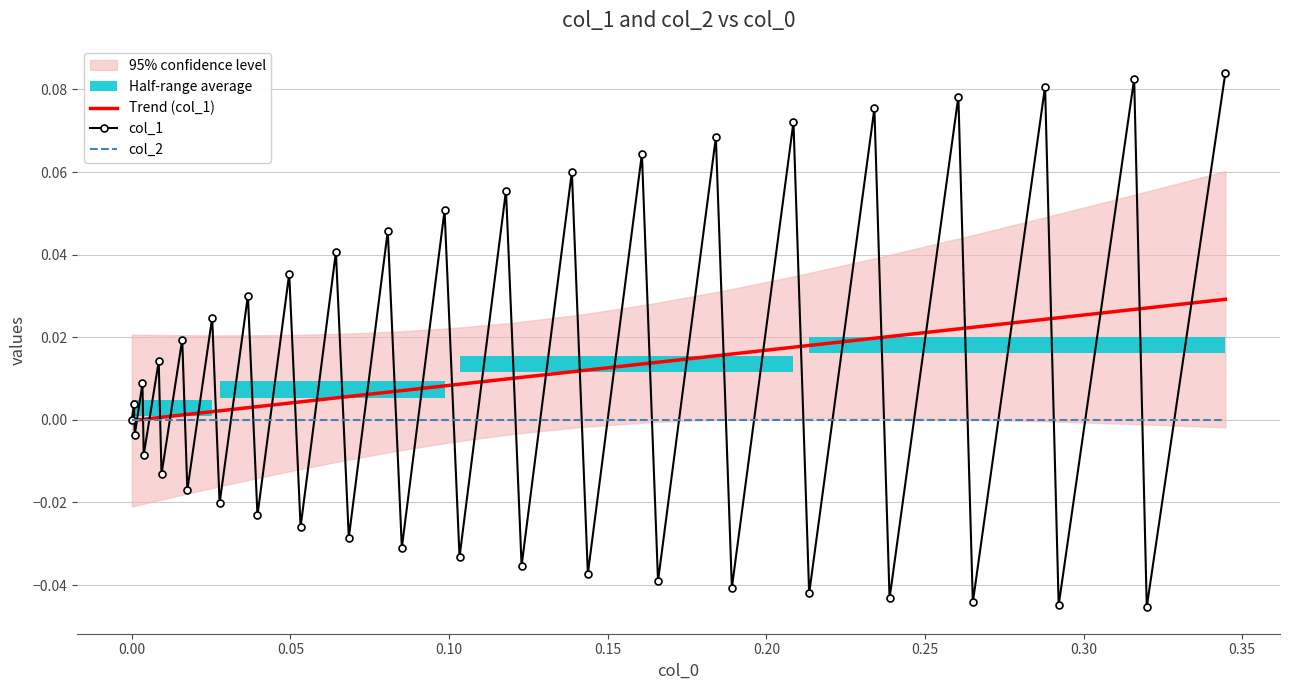

How many data points does each series have?

40